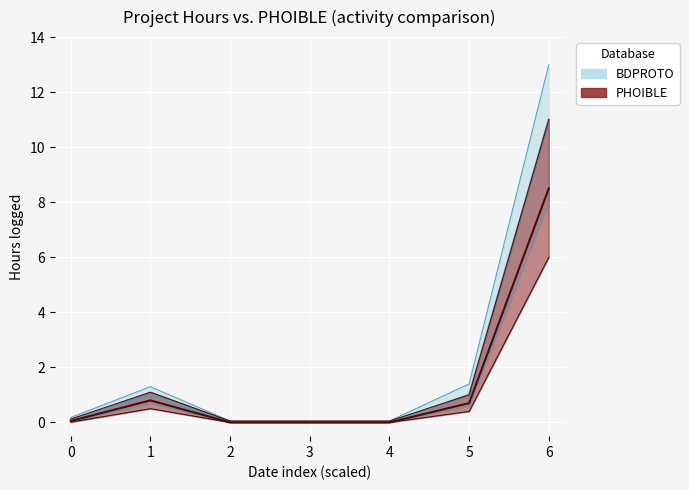

Is this an area chart (filled region under the line)?

No